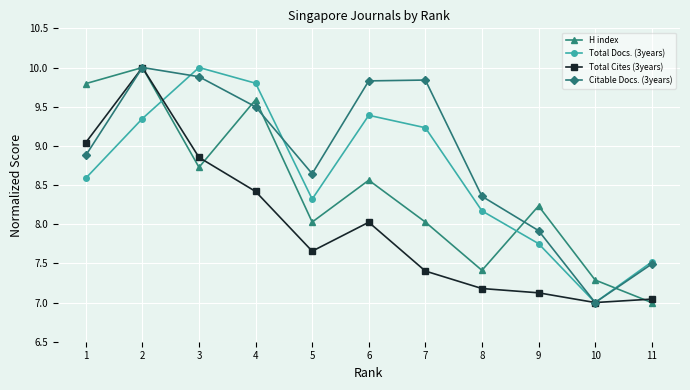

True or false: Citable Docs. (3years) has more than 1 interior local peaks.

True